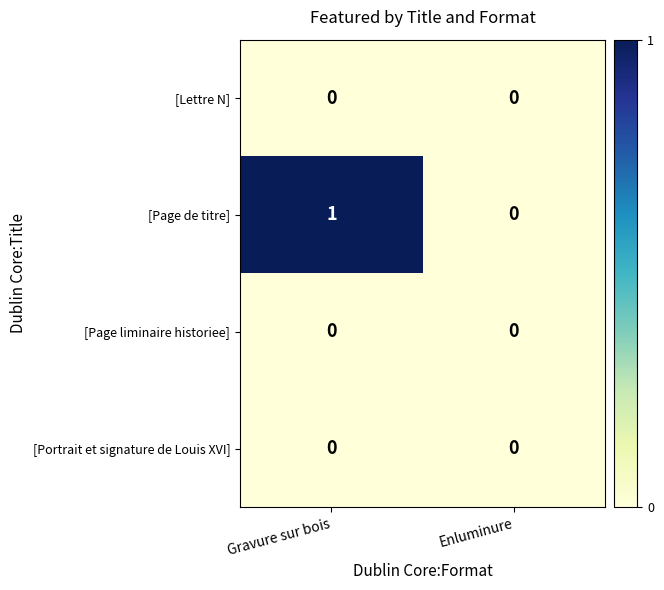

What is the greatest value displayed?

1